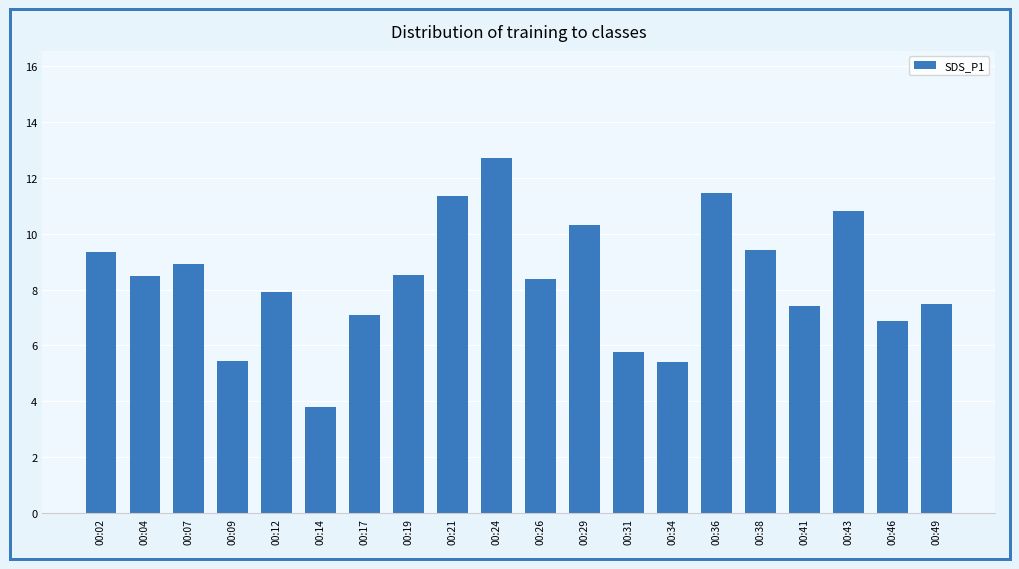

How many categories are shown in the chart?

20